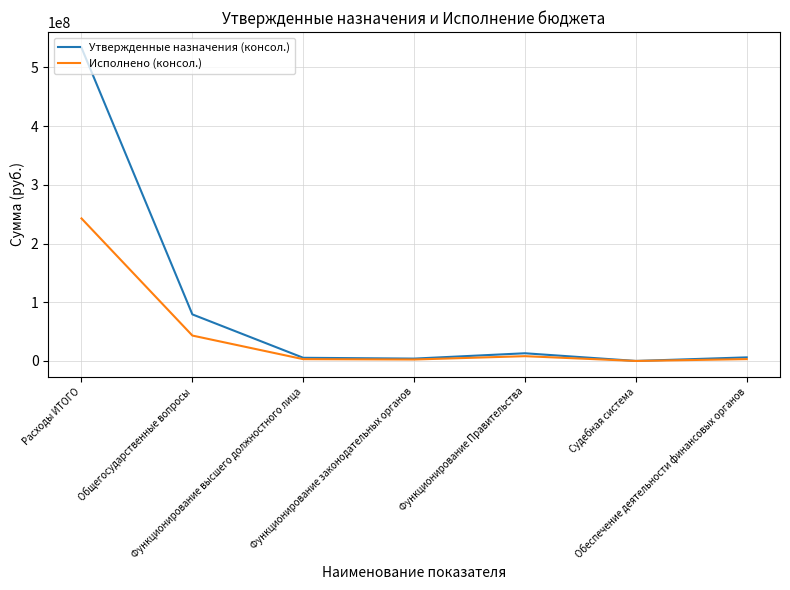

In Исполнено (консол.), how many points are higher than both neighbors (excluding endpoints)?

1